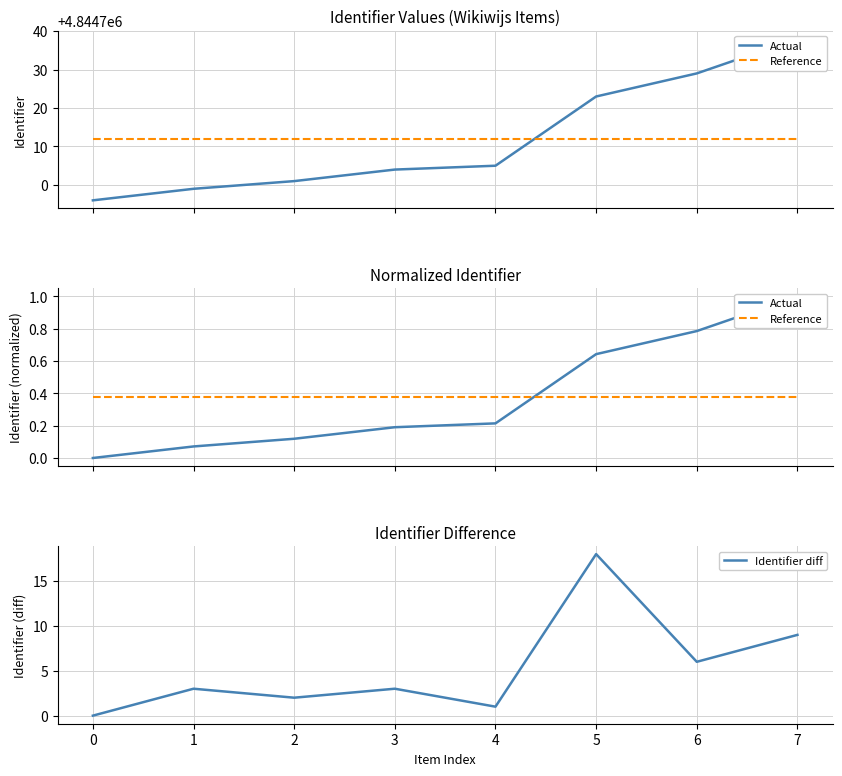

How many data points does each series have?

8